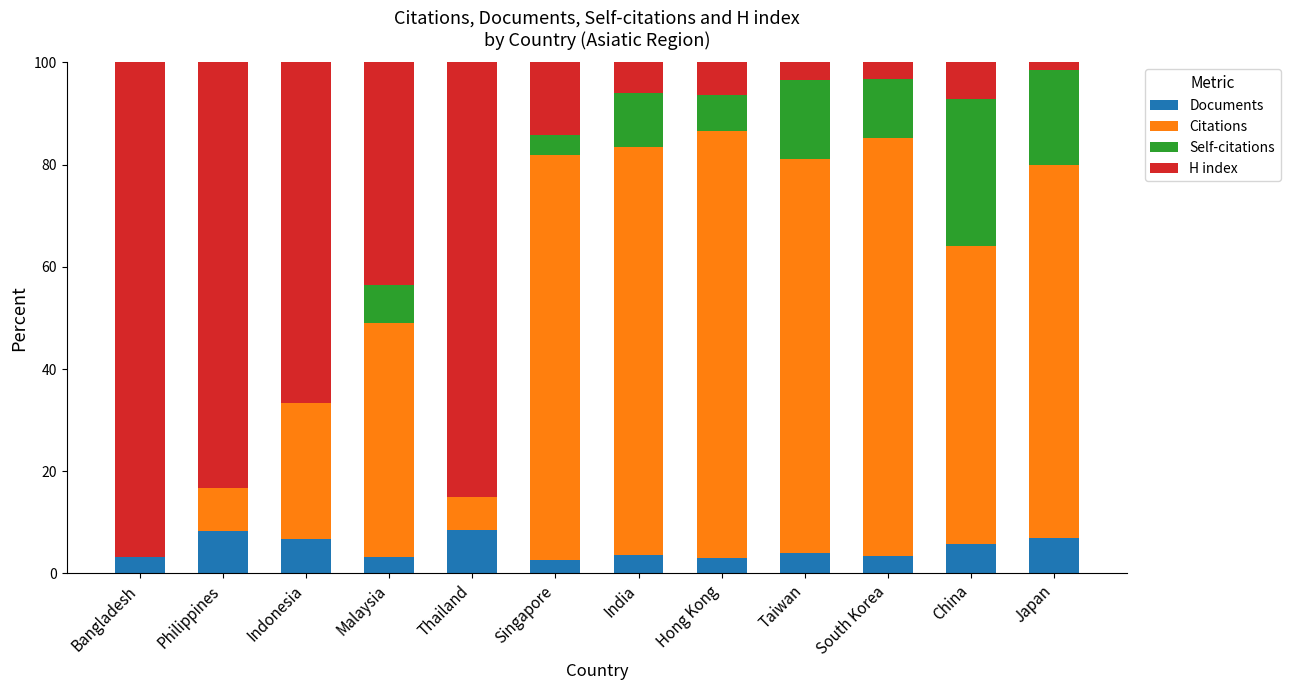

Is it true that Documents equals 3.2 at Malaysia?

True